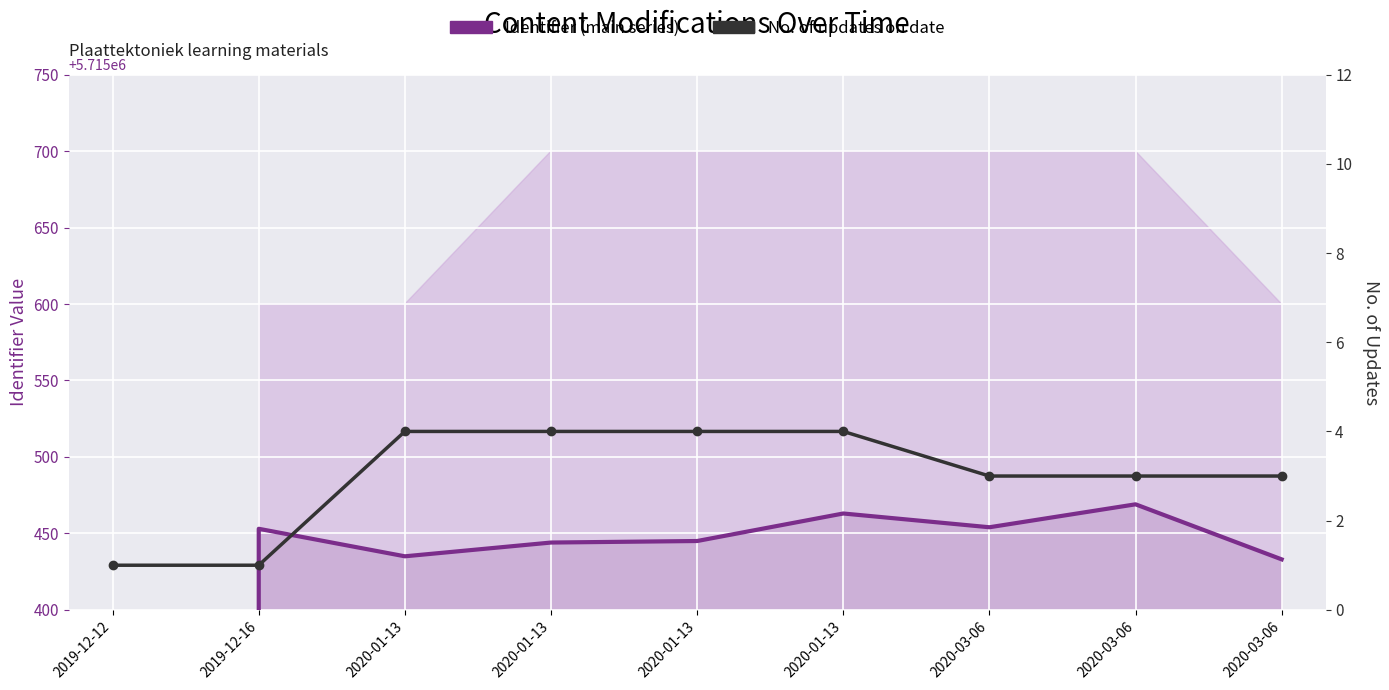

At 2019-12-12, list the series in order from smallest to largest.

Identifier (main series), No. of updates on date